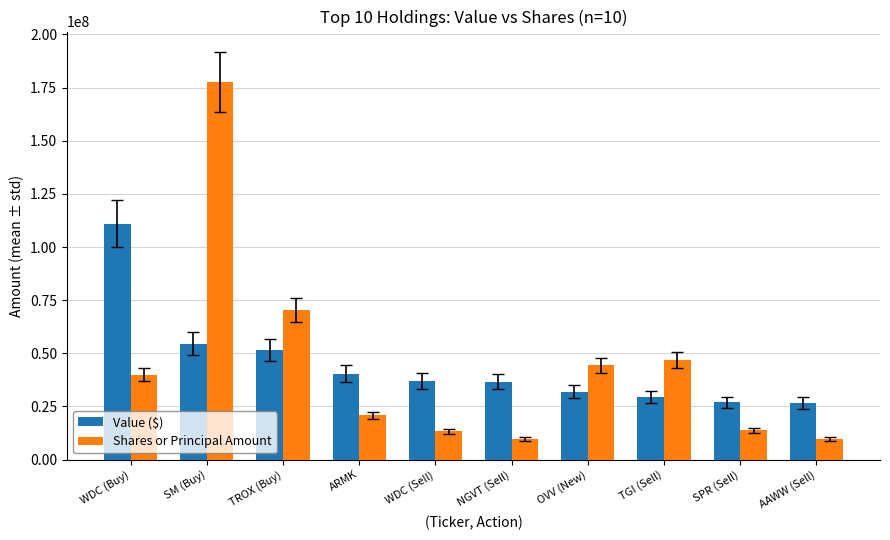

What are all the series names shown in the legend?

Value ($), Shares or Principal Amount